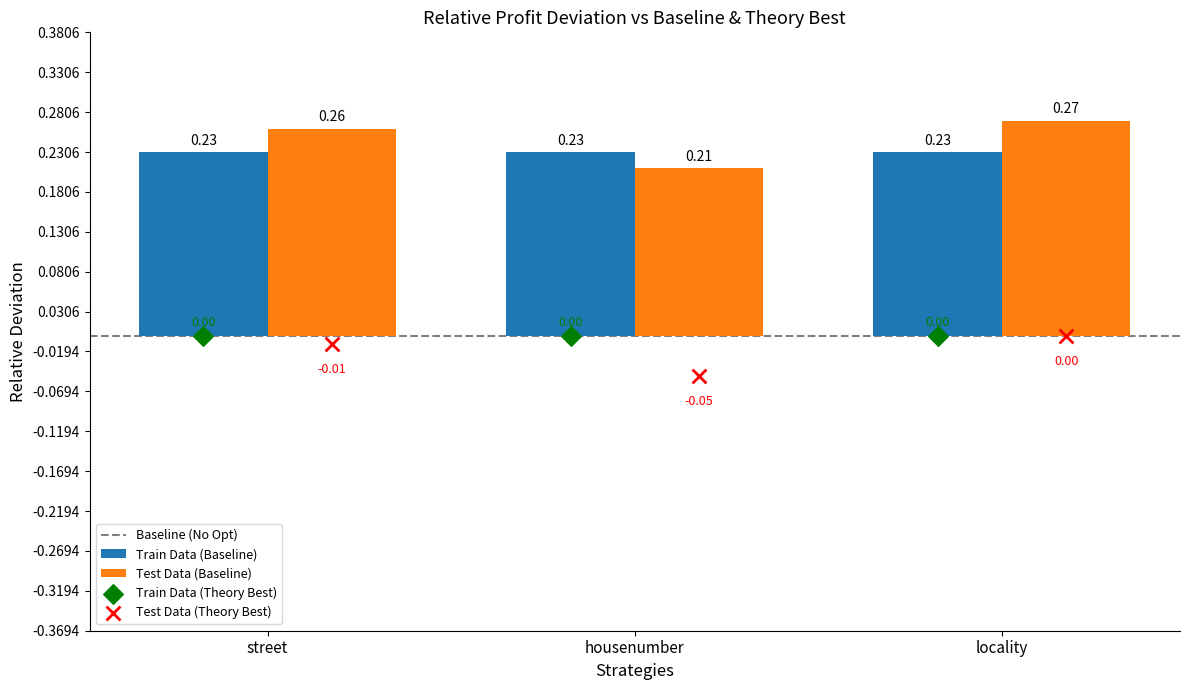

Is the value of Test Data (Baseline) at locality greater than the value of Train Data (Baseline) at housenumber?

Yes